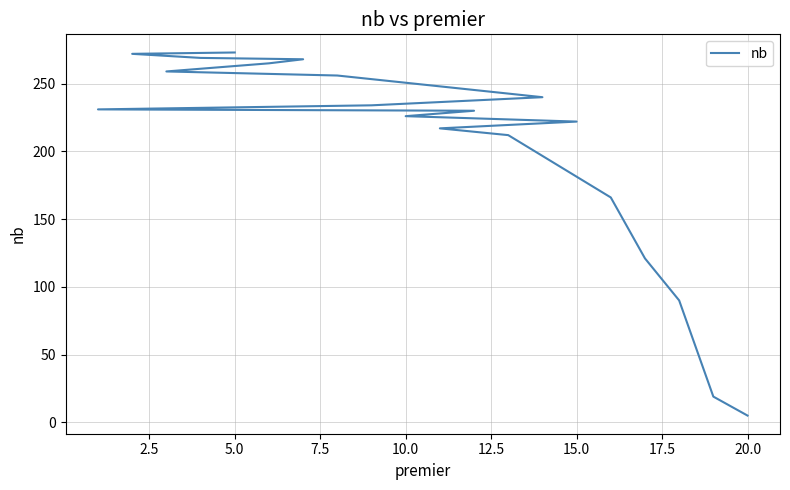

The value at 10.0 is 114. True or false?

False